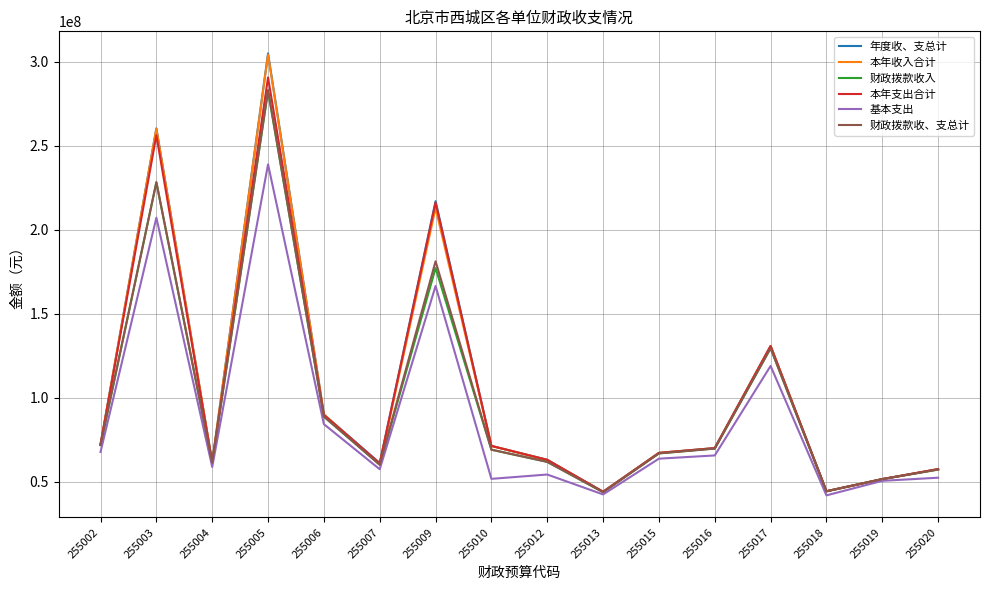

The value of 本年支出合计 at 255009 is 216253931.4. True or false?

True